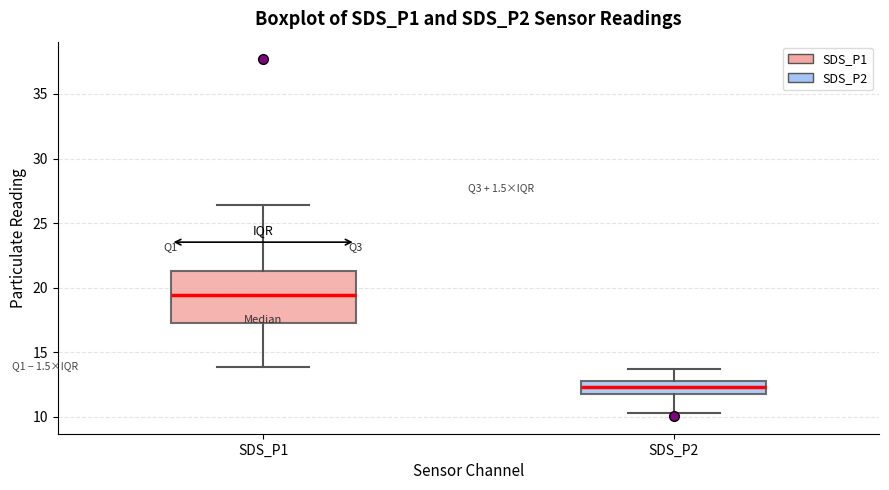

Reading left to right, read every box against the y-axis: the position of its median line, the range the box covers, and the ends of its whiskers. The values are not printed on the chart, so give them approximately, as read against the axis.

SDS_P1: median 19.5, box 17.5 to 21.5, whiskers 14.0 to 26.5
SDS_P2: median 12.5, box 12.0 to 13.0, whiskers 10.5 to 13.5